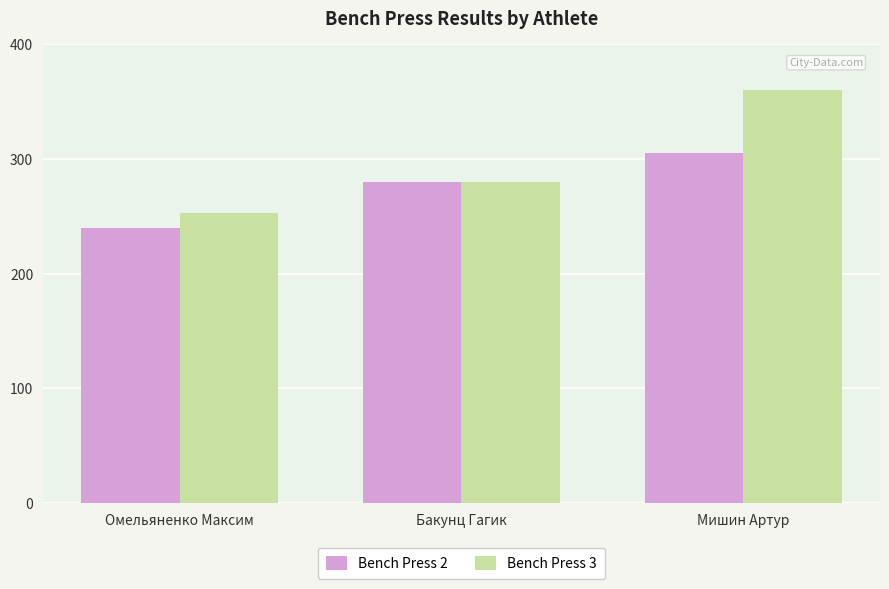

What is the label of the 1st bar from the right?

Мишин Артур